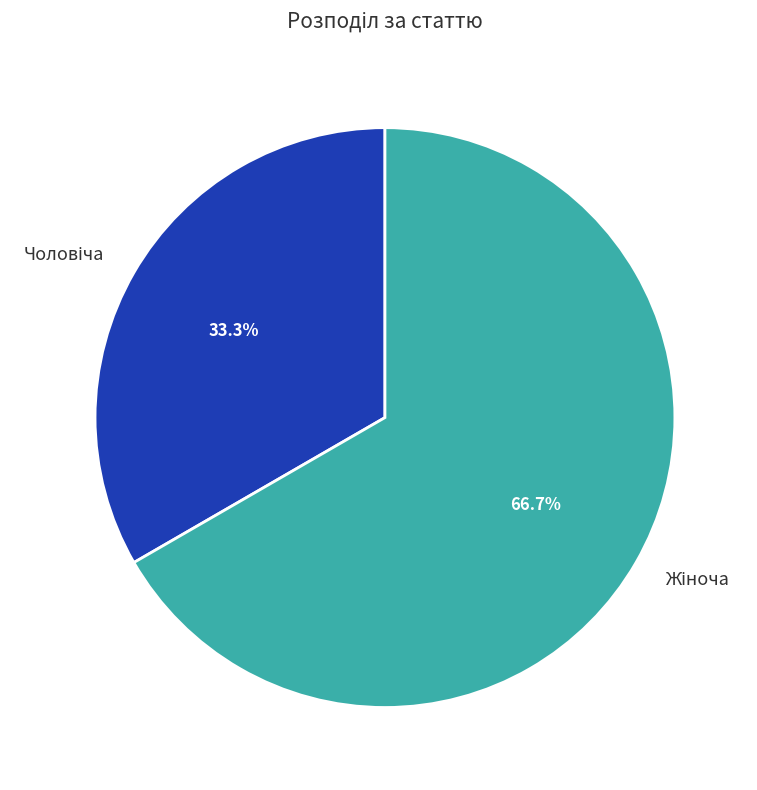

Is there a majority slice in this chart?

Yes